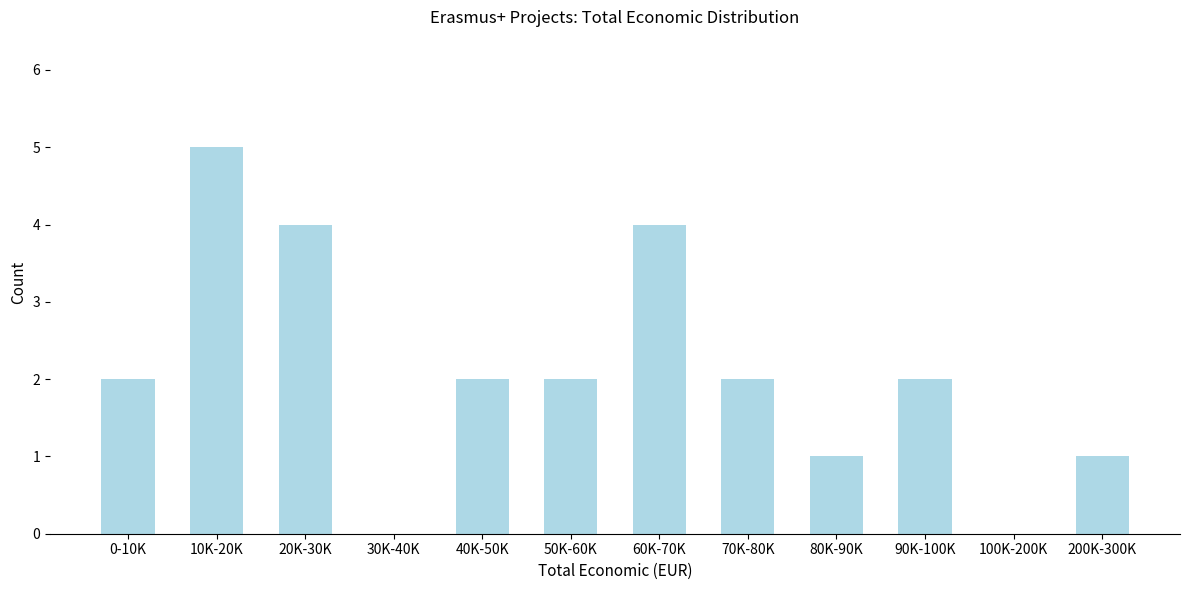

Reading left to right, transcribe all the data shown in this chart.

0-10K=2	10K-20K=5	20K-30K=4	30K-40K=0	40K-50K=2	50K-60K=2	60K-70K=4	70K-80K=2	80K-90K=1	90K-100K=2	100K-200K=0	200K-300K=1